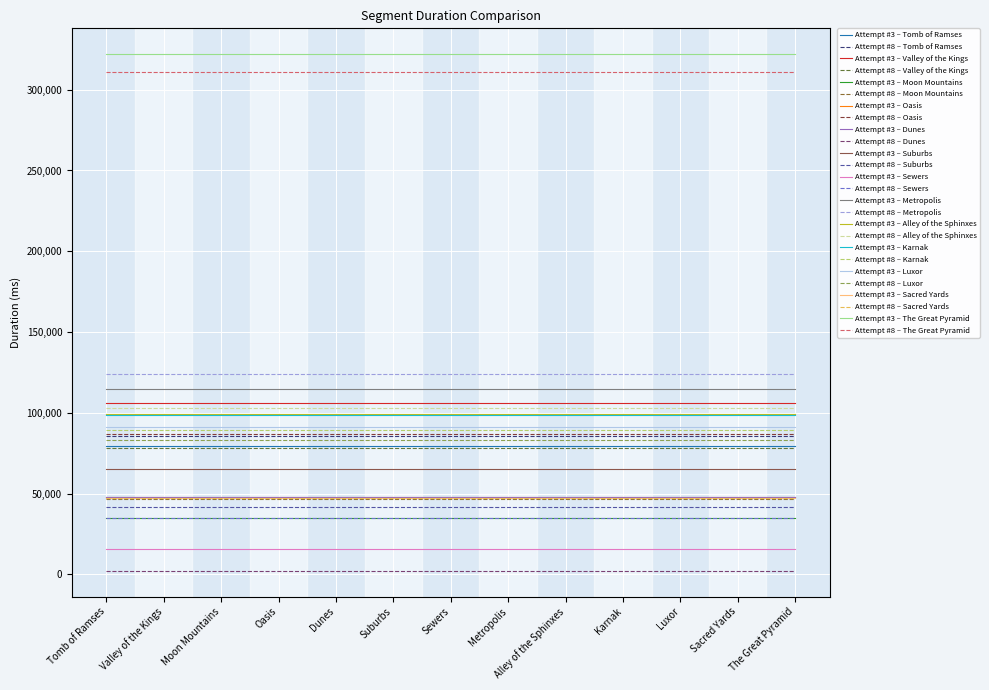

What is the greatest value displayed?

322007